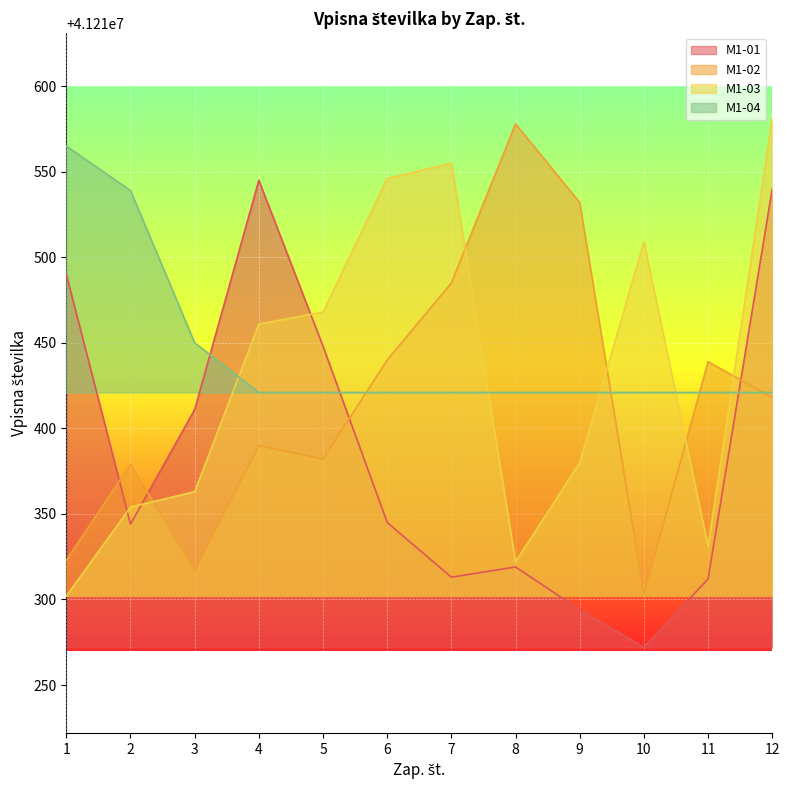

Between 6 and 1, which is larger?

1